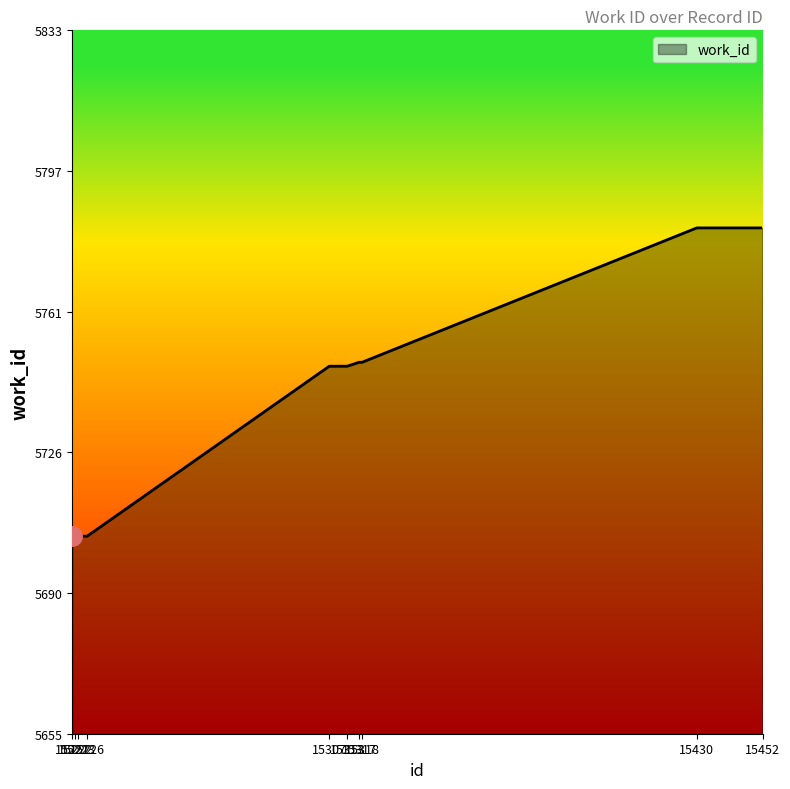

What is the greatest value displayed?

5783